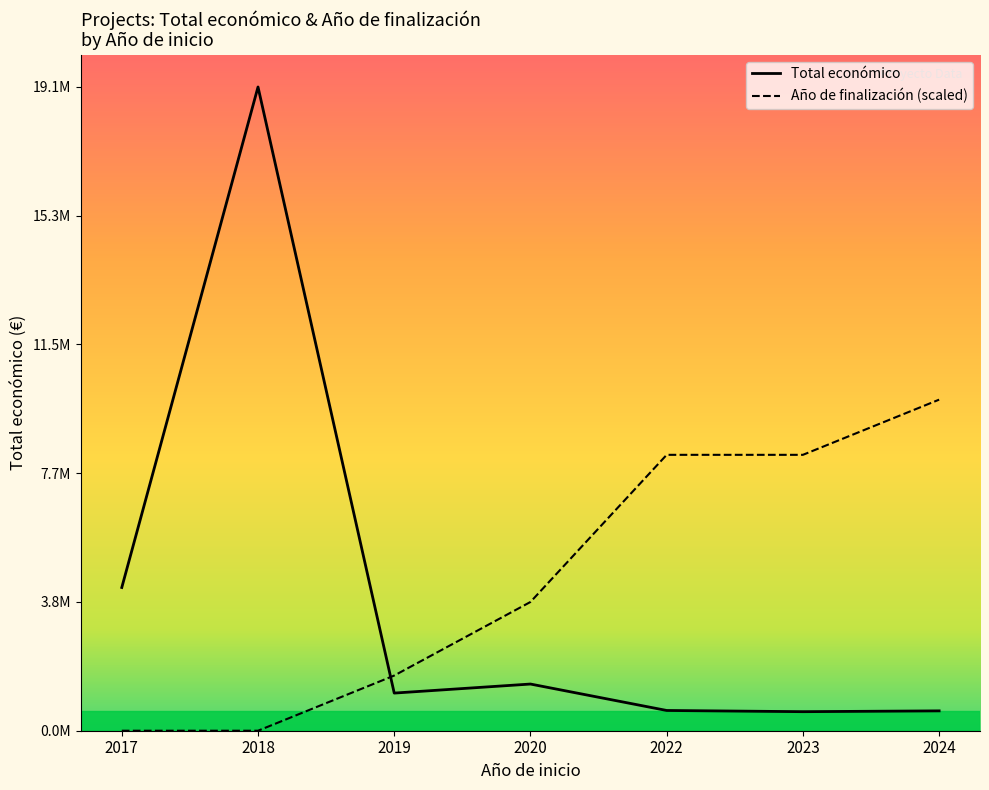

Rank the series at 2017 from highest to lowest value.

Total económico, Año de finalización (scaled)